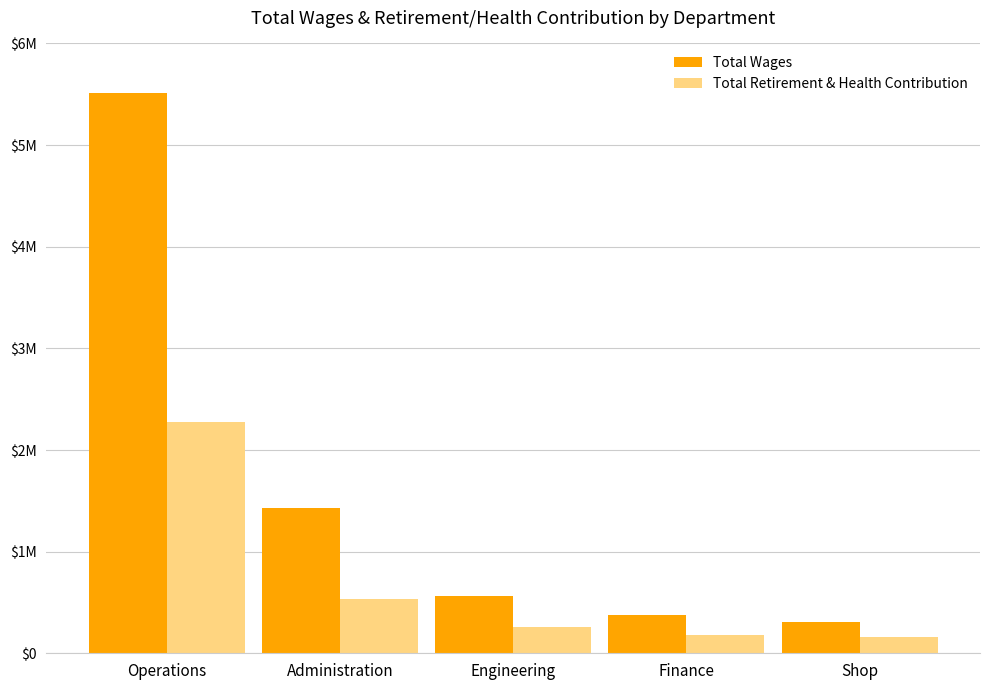

Does the chart contain stacked bars?

No